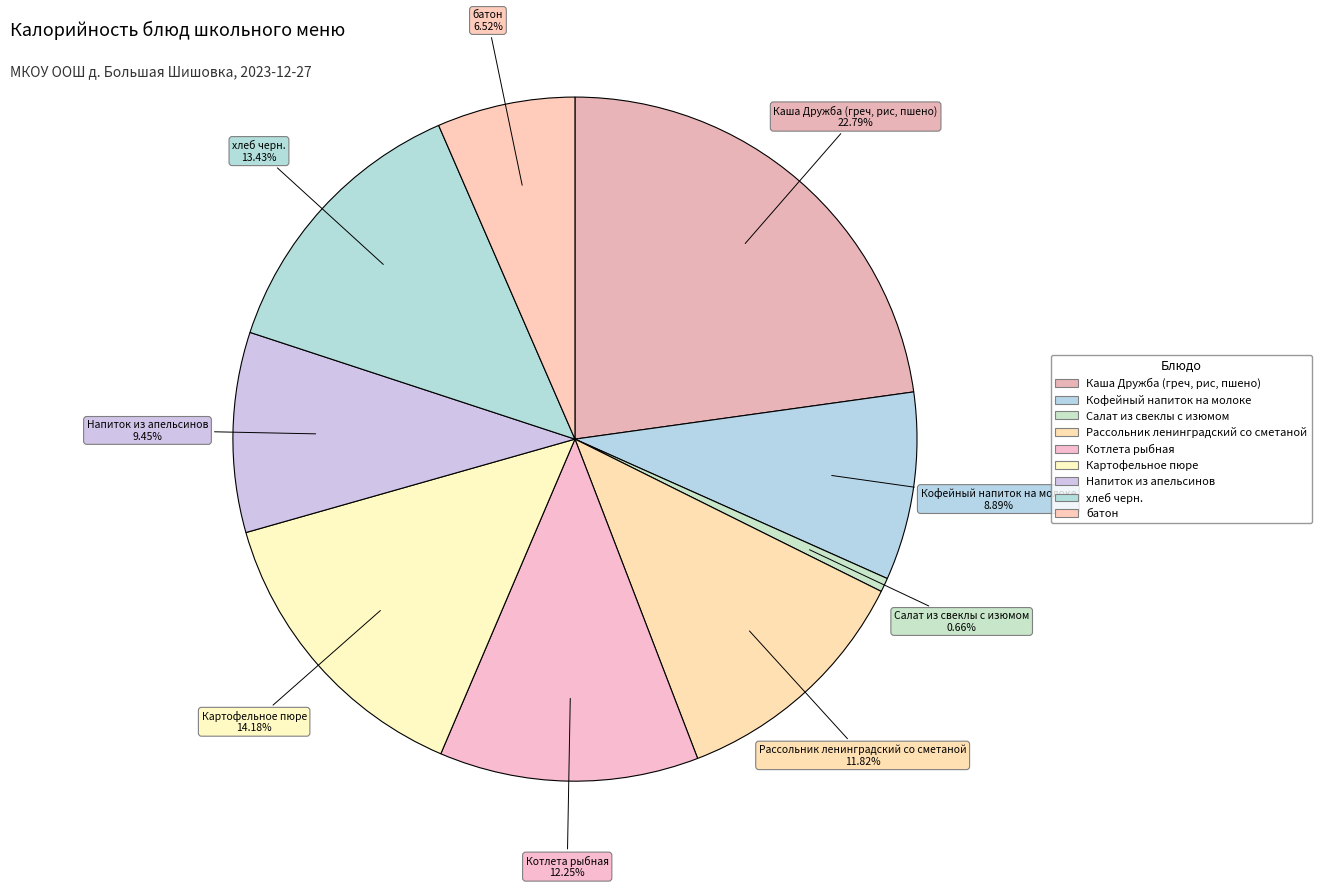

How many slices are in this pie chart?

9